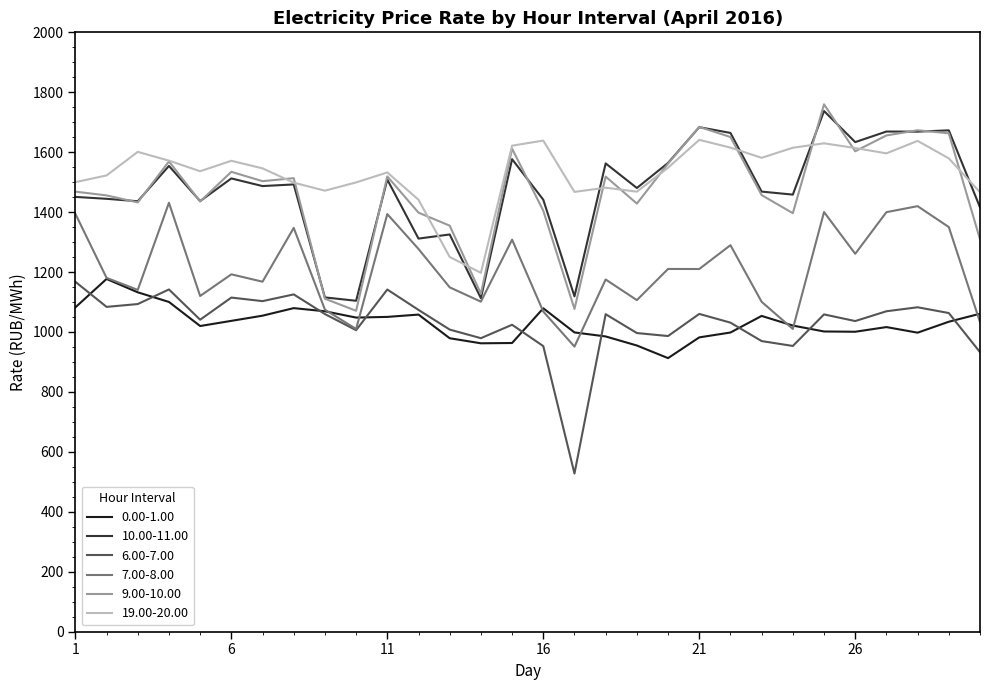

True or false: 0.00-1.00 and 9.00-10.00 intersect in this chart.

False